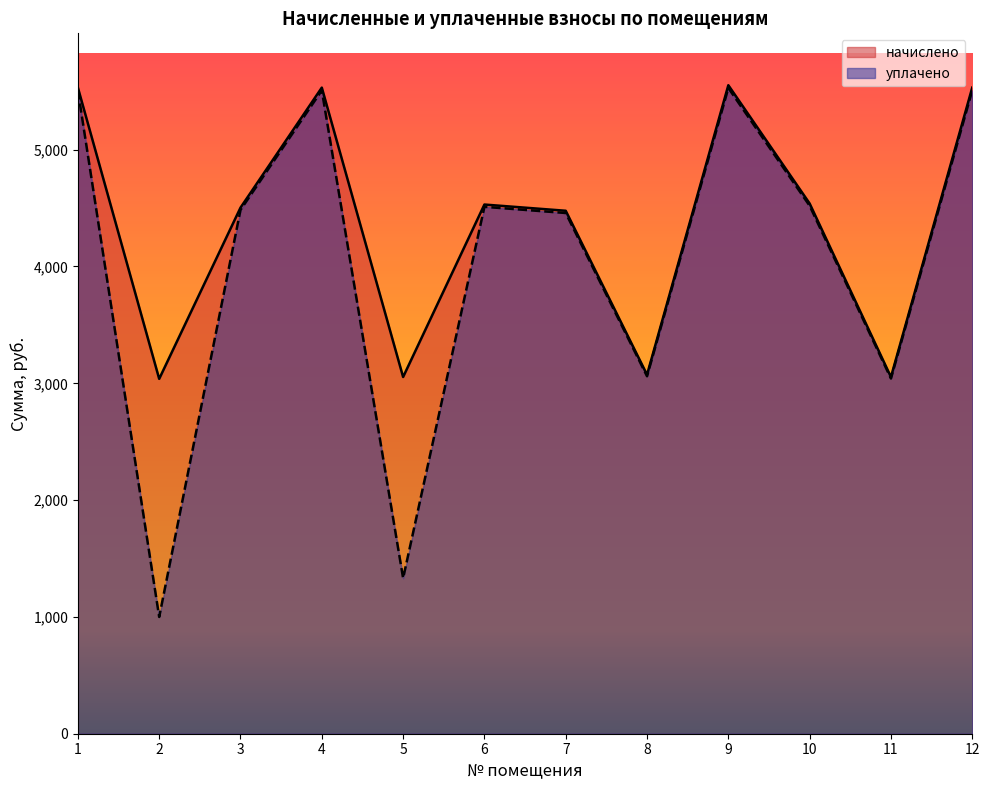

At 11, list the series in order from smallest to largest.

уплачено, начислено